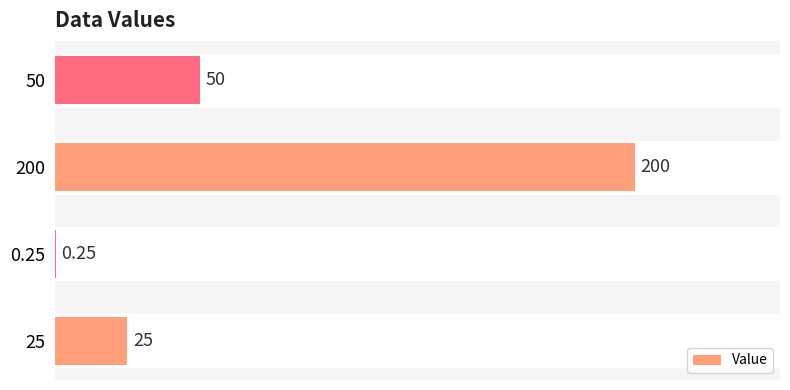

Are the bars horizontal?

Yes